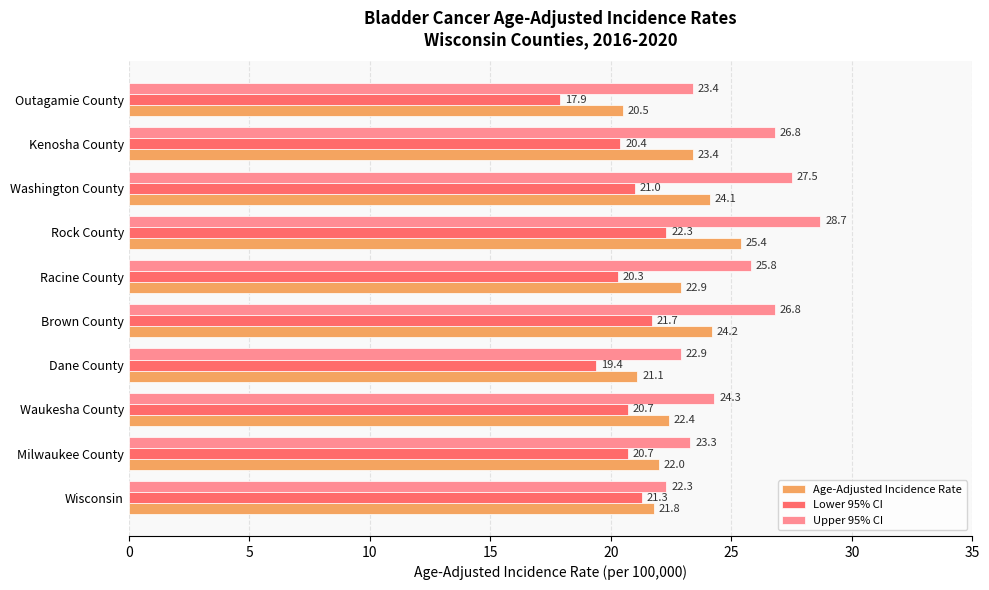

What is the spread (max minus min) of values at Washington County?

6.5